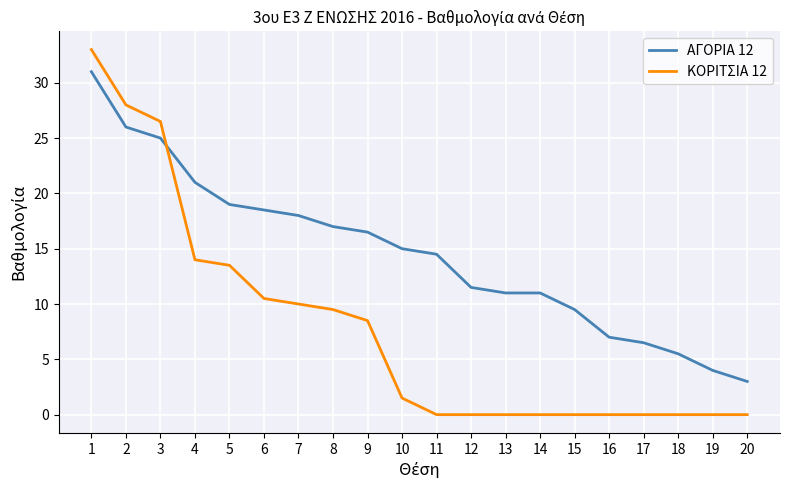

List the series in order of their peak value, lowest first.

ΑΓΟΡΙΑ 12, ΚΟΡΙΤΣΙΑ 12